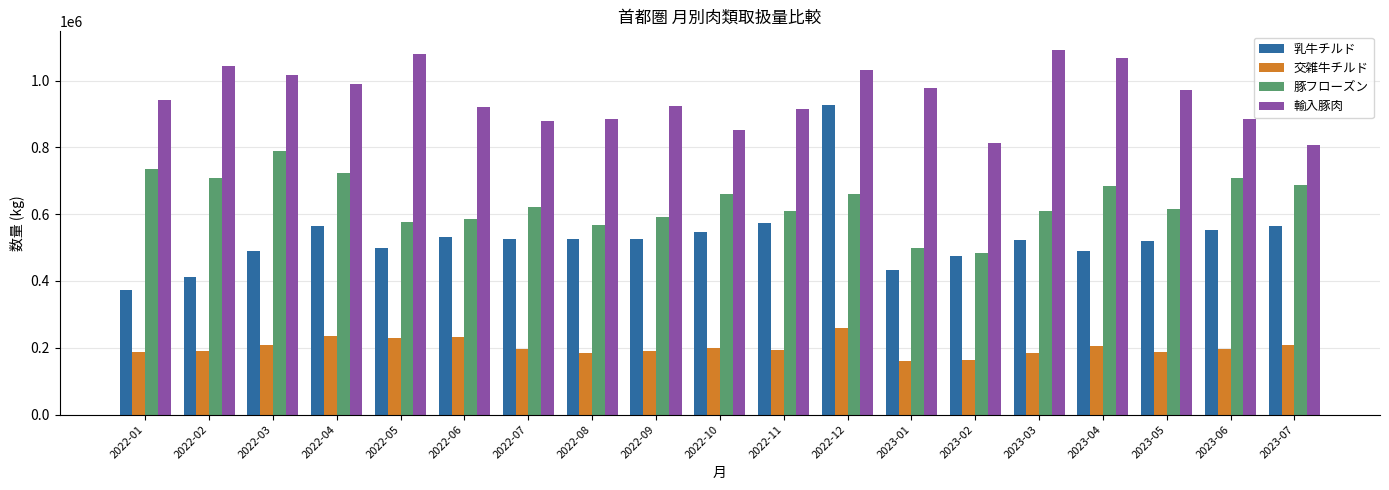

Count the number of categories in the chart.

19